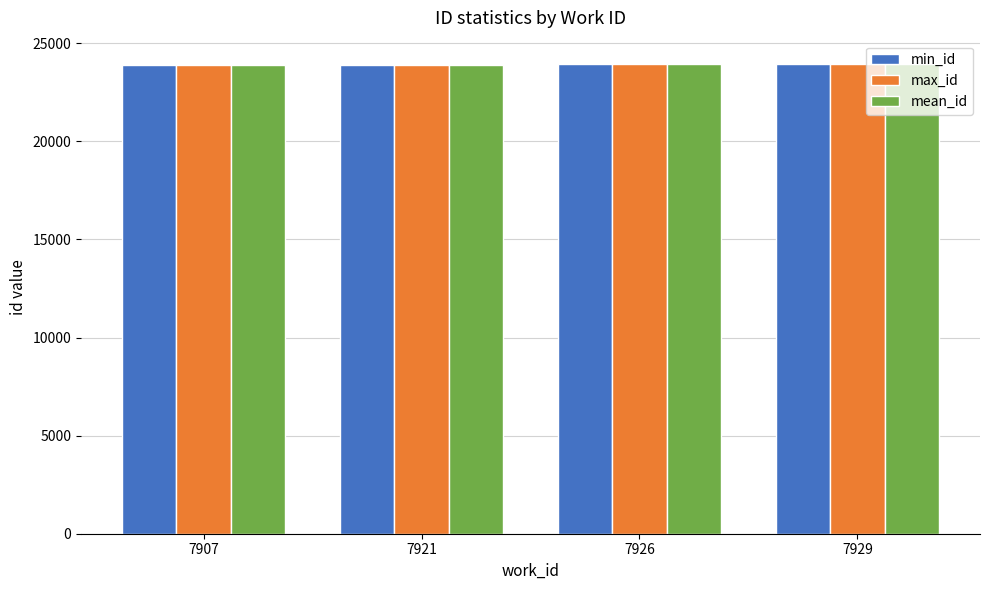

True or false: min_id has a value of 36883.1 at 7907.

False